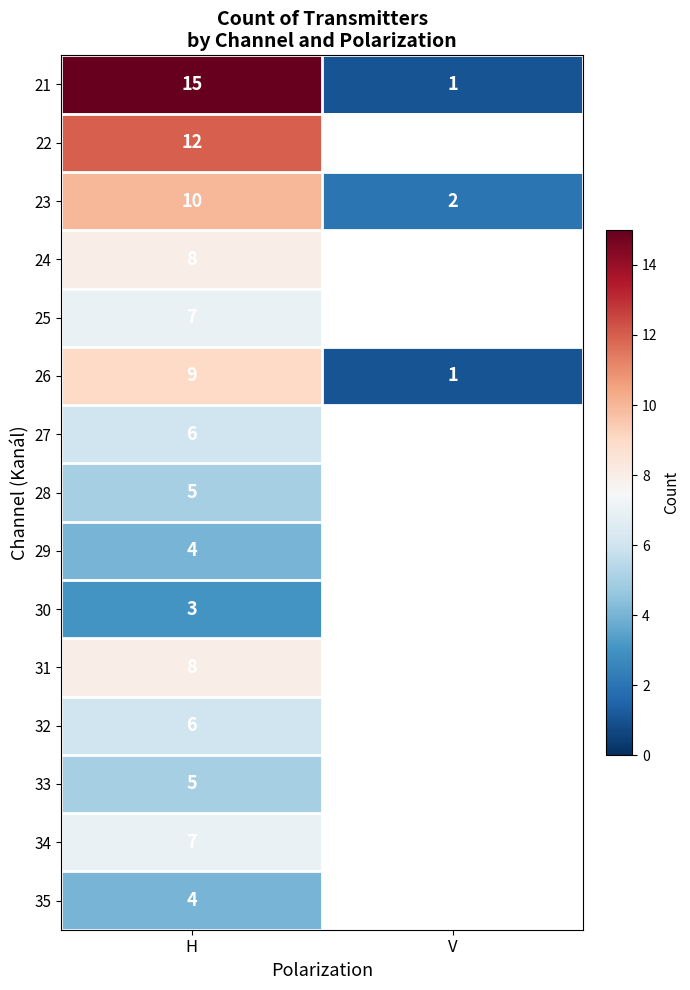

List the labels in order of 21 value, smallest first.

V, H